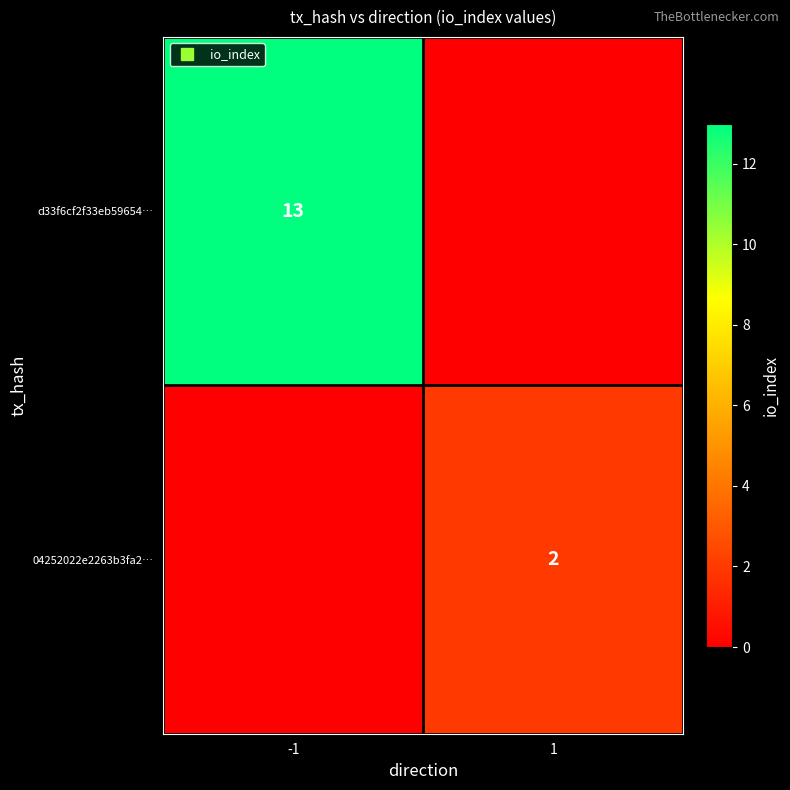

List the series in order of their peak value, lowest first.

04252022e2263b3fa2…, d33f6cf2f33eb59654…